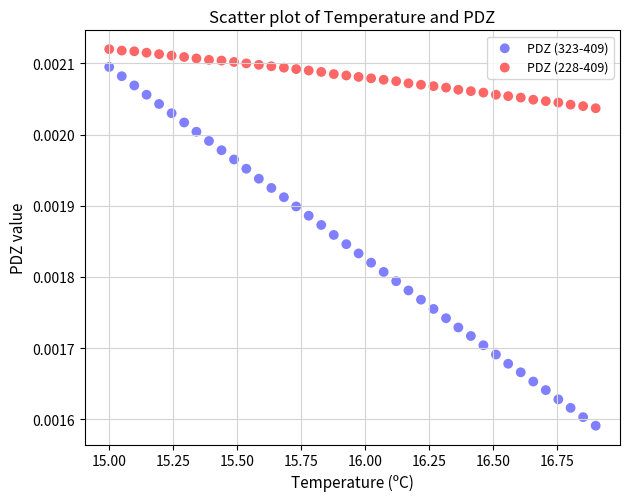

Which series has the widest spread of Y values?

PDZ (323-409)